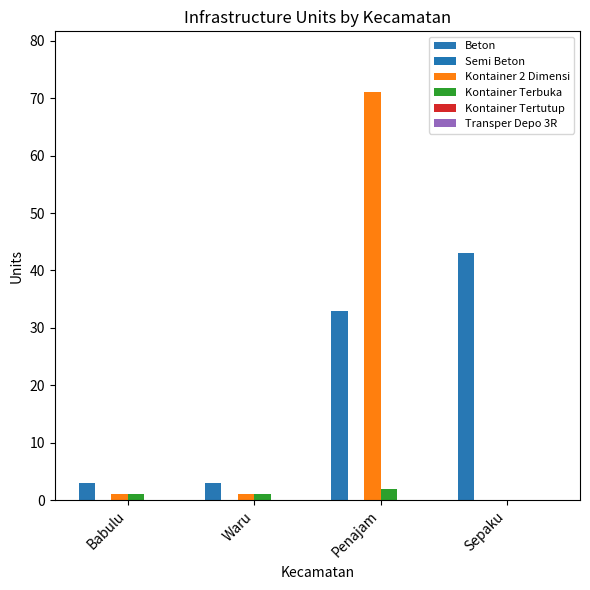

Rank the series by their maximum value, from lowest to highest.

Semi Beton, Kontainer Tertutup, Transper Depo 3R, Kontainer Terbuka, Beton, Kontainer 2 Dimensi